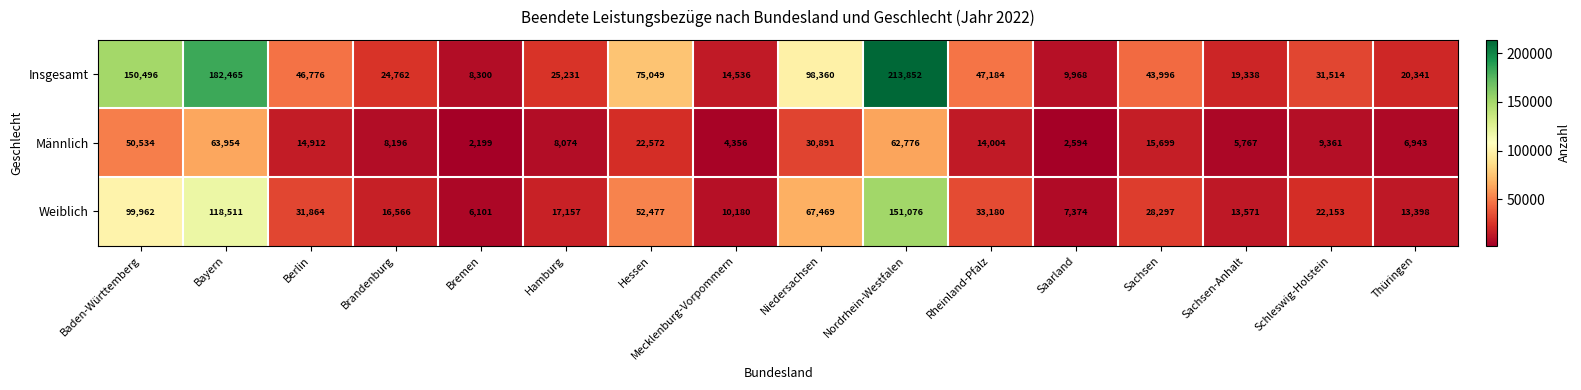

How many distinct data groups are displayed?

3